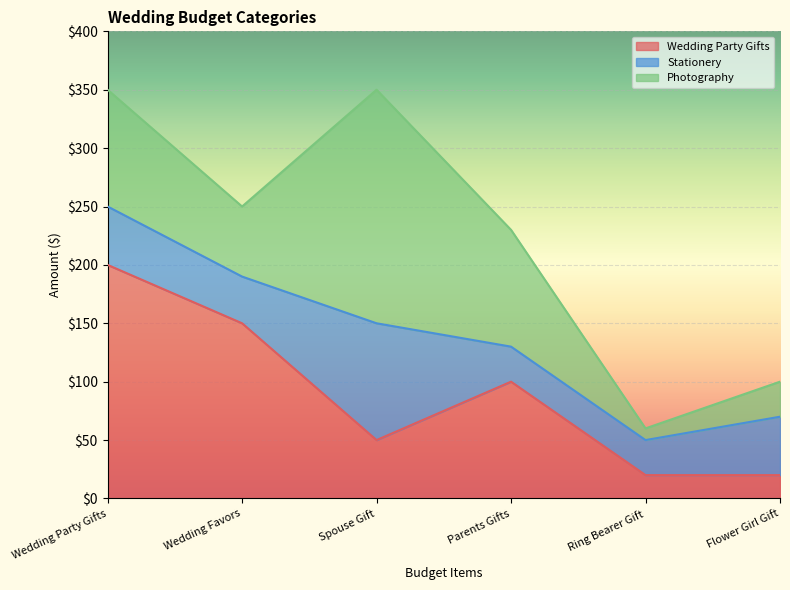

Reading left to right, what are all the values shown in this chart?

Wedding Party Gifts: 200	150	50	100	20	20
Stationery: 50	40	100	30	30	50
Photography: 100	60	200	100	10	30